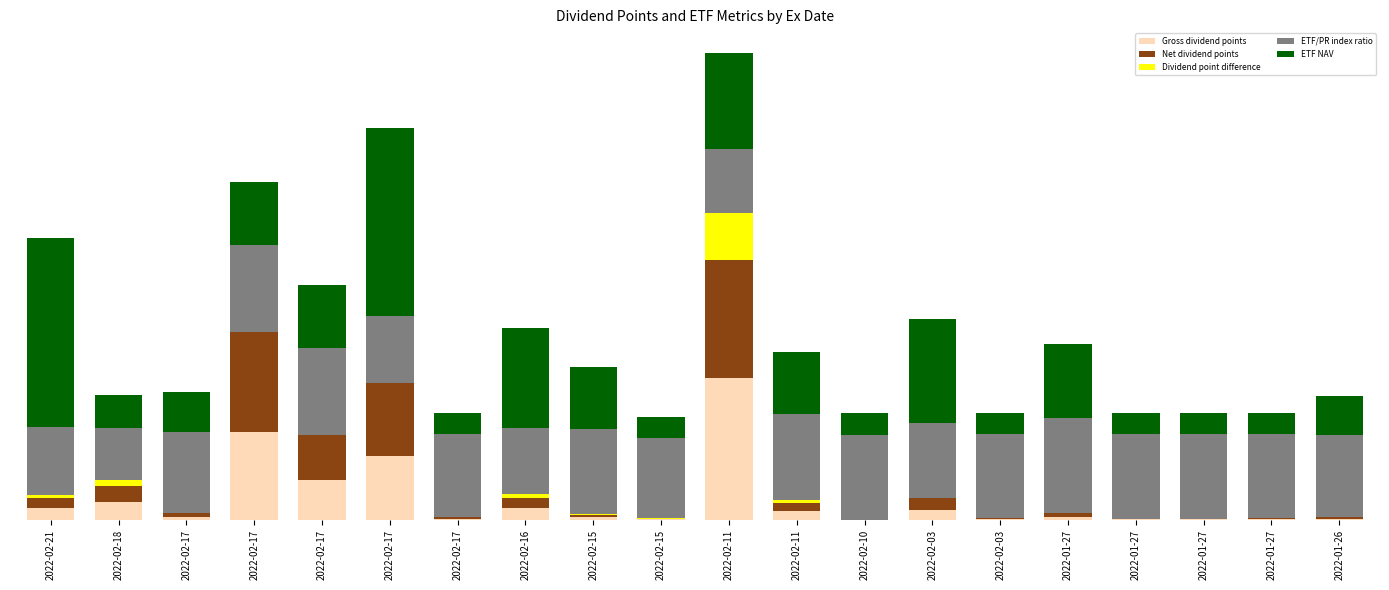

What is the value of the Gross dividend points bar at the 17th from the left?

0.1